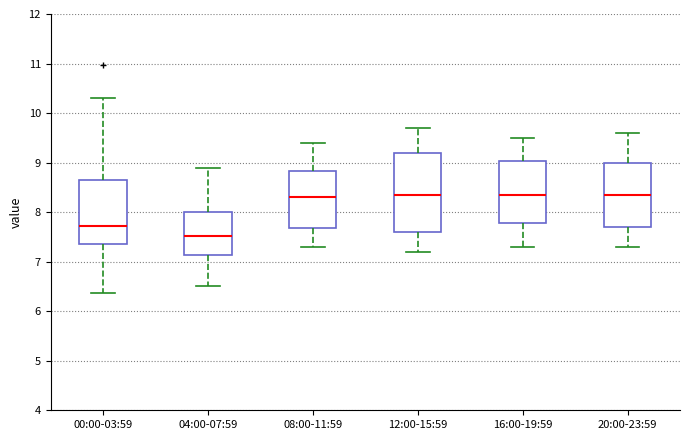

Where is the lower edge of the box for 16:00-19:59 on the y-axis? The values are not printed on the chart, so give them approximately, as read against the axis.

7.8